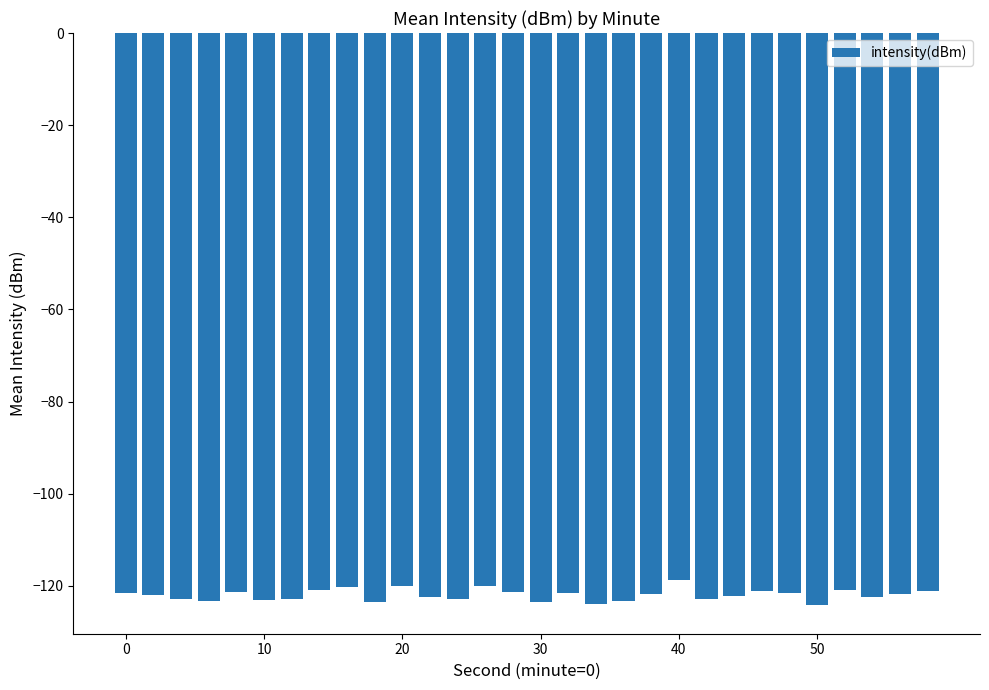

What is the sum of all values?

-3658.3